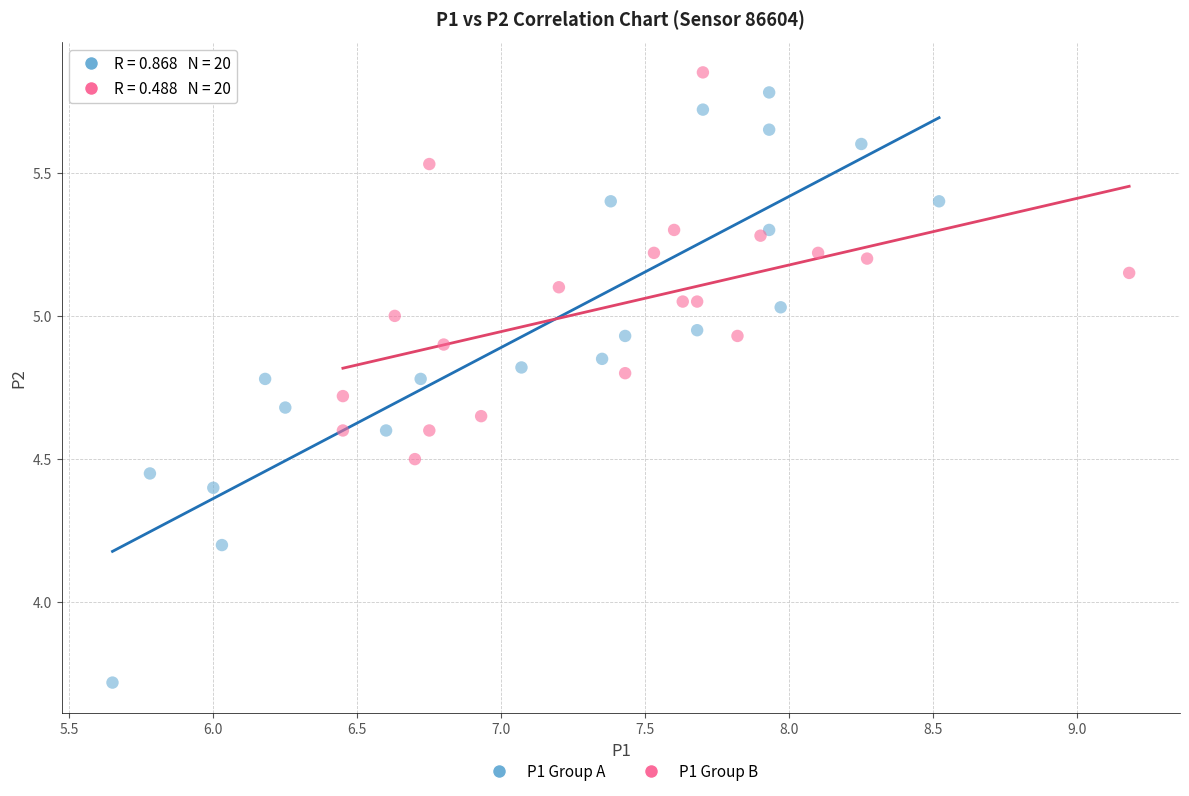

Which series reaches the maximum Y coordinate?

P1 Group B